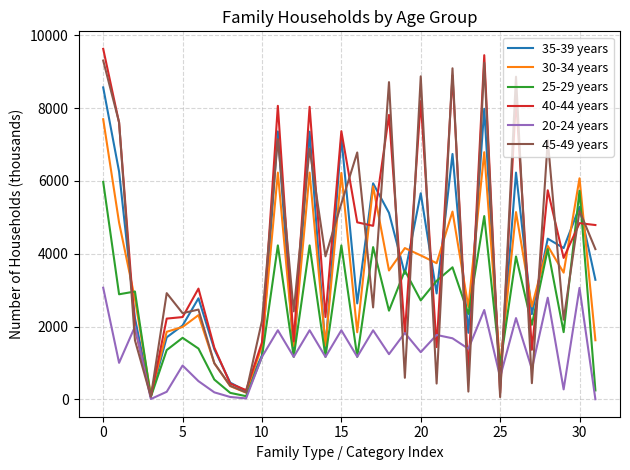

What is the sum of all 30-34 years values?

107752